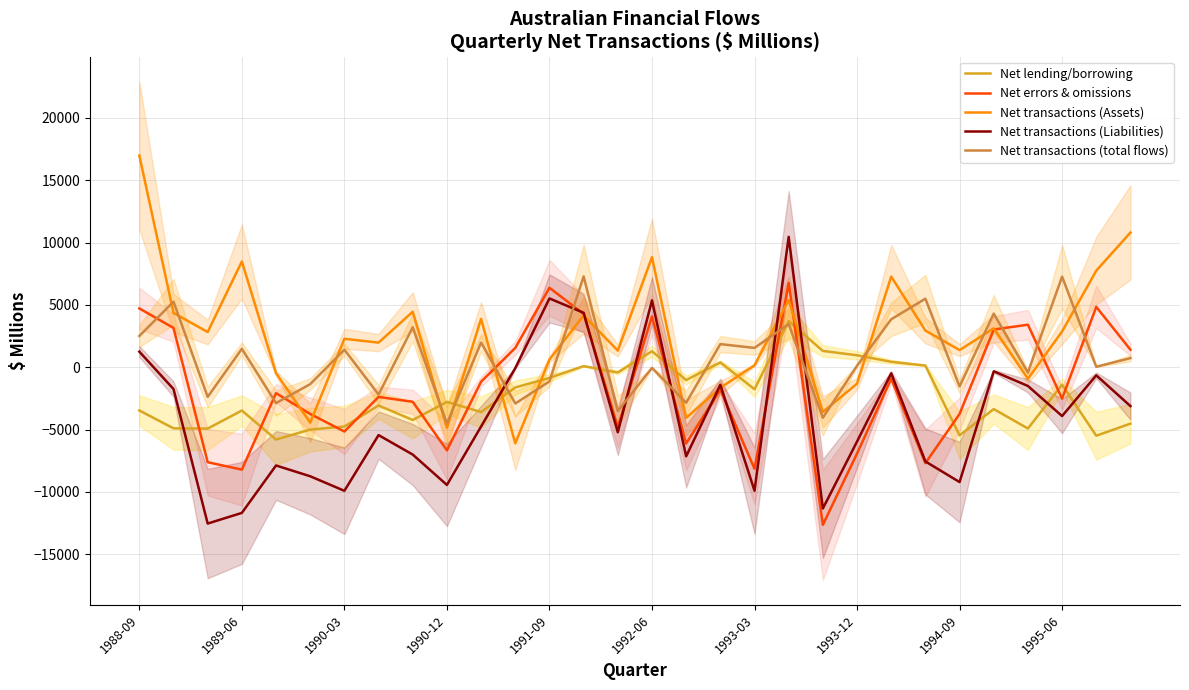

What is the sum of the Net errors & omissions values at 13 and 11?

5827